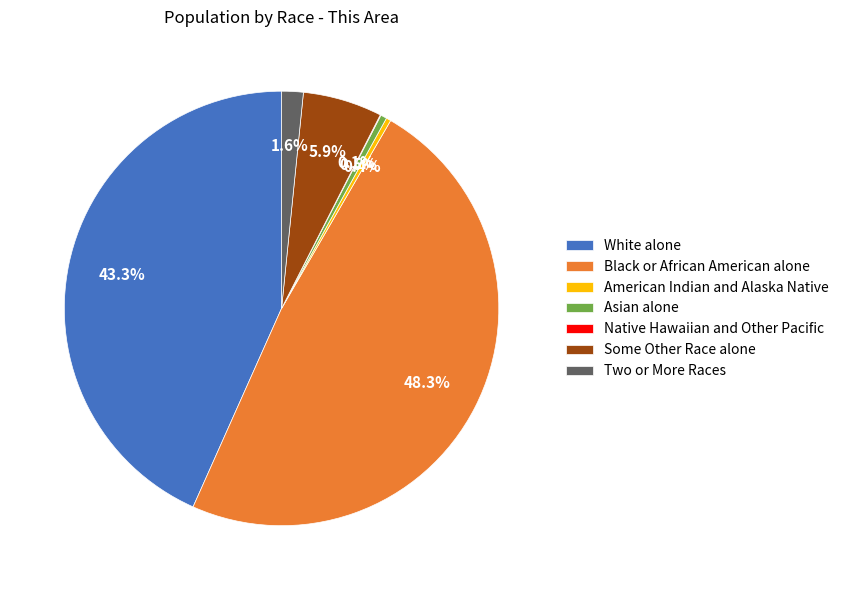

Combined, do American Indian and Alaska Native and Black or African American alone account for over 50%?

No